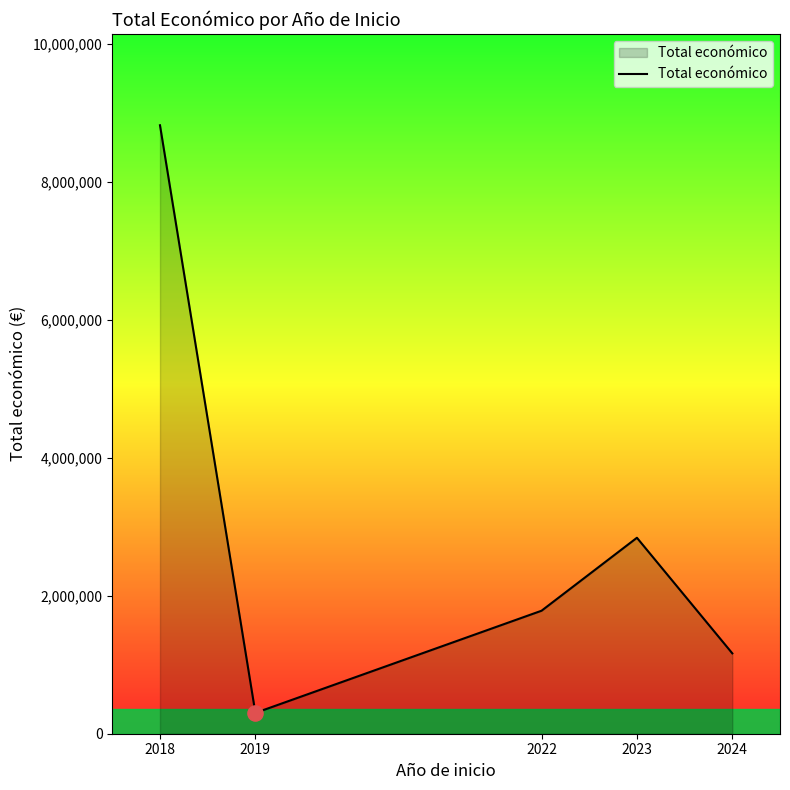

What is the change in value from 2022 to 2024?

-617782